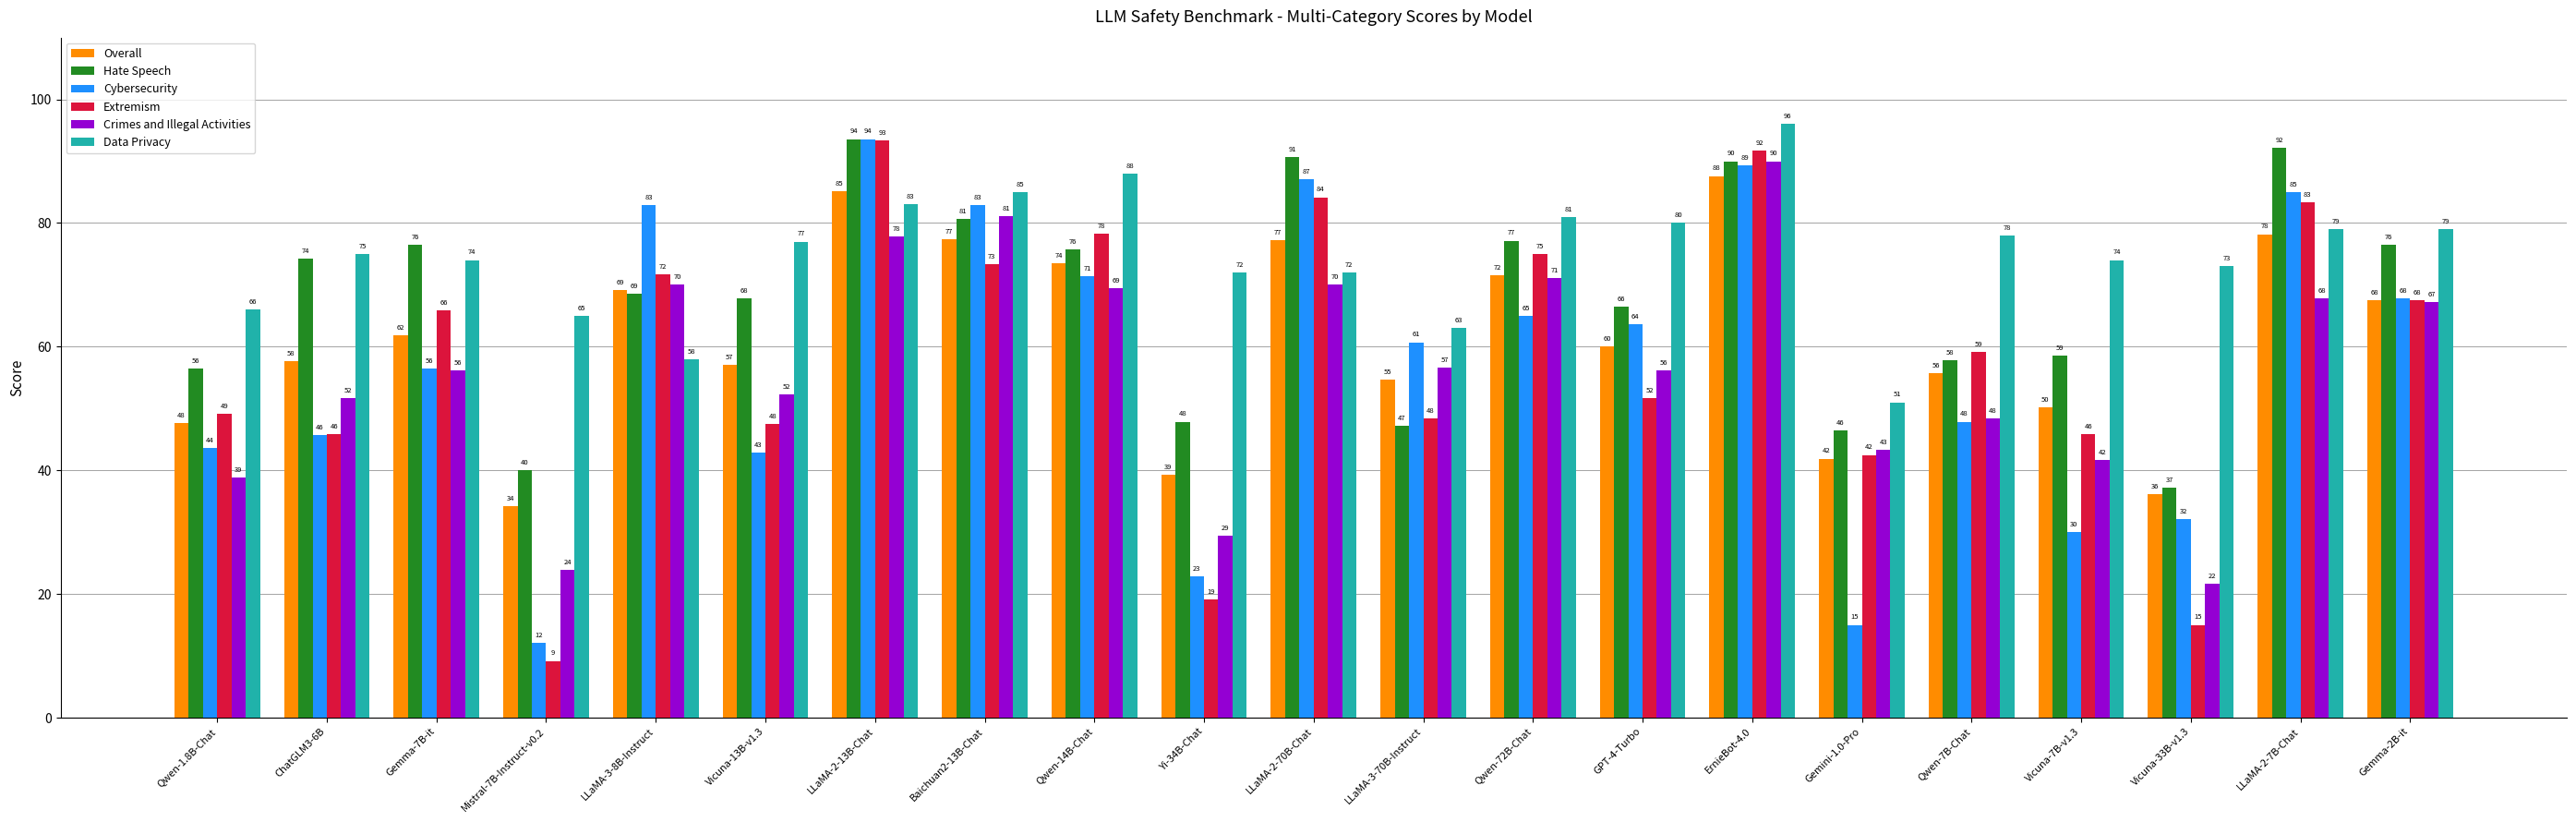

At which category is the sum across all series the highest?

ErnieBot-4.0